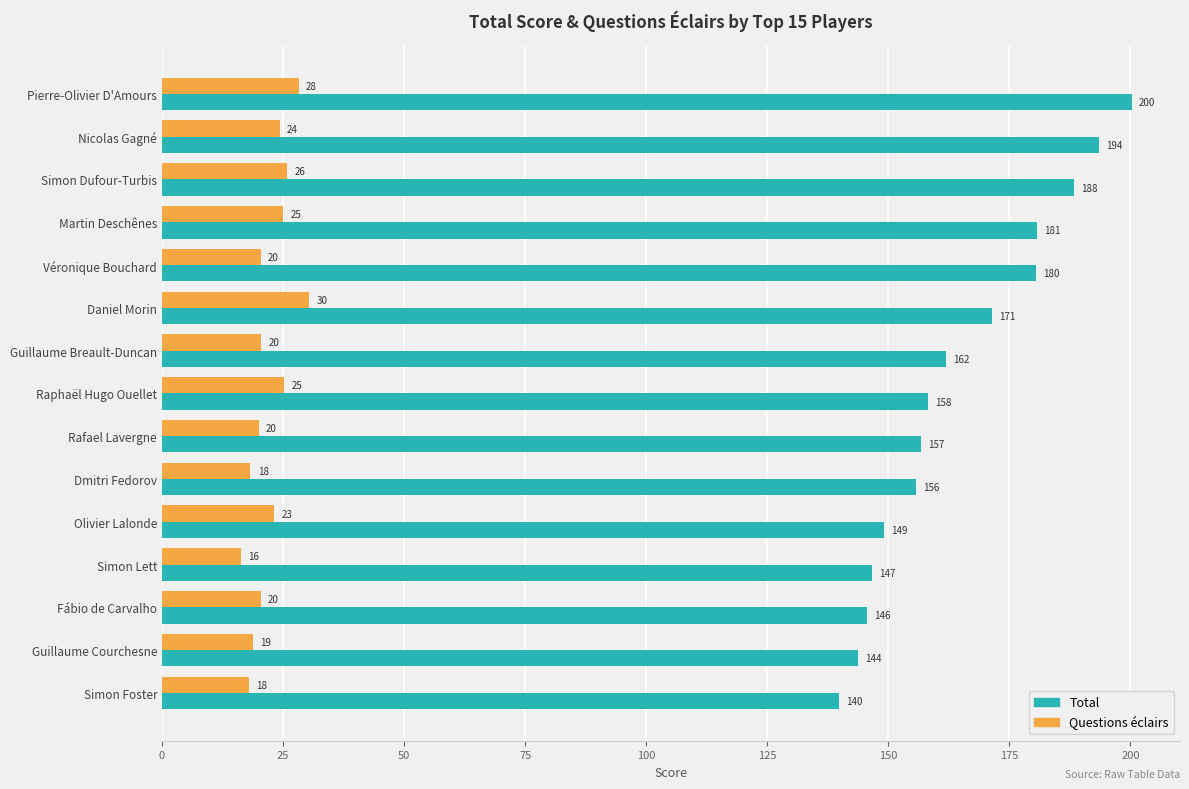

What are all the series names shown in the legend?

Total, Questions éclairs